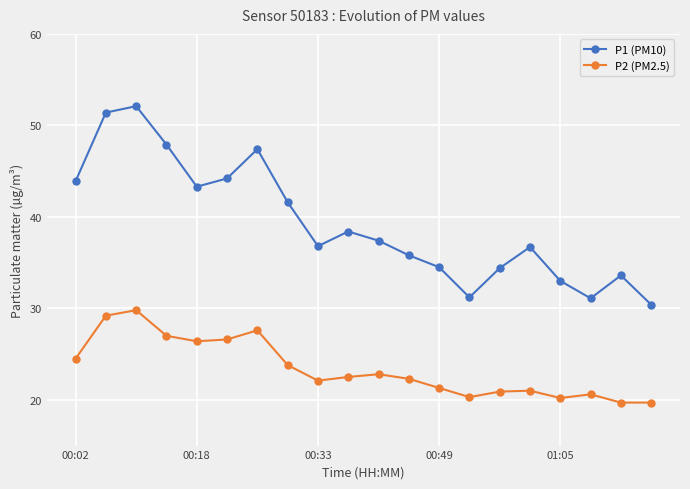

Which series has the largest total across all categories?

P1 (PM10)